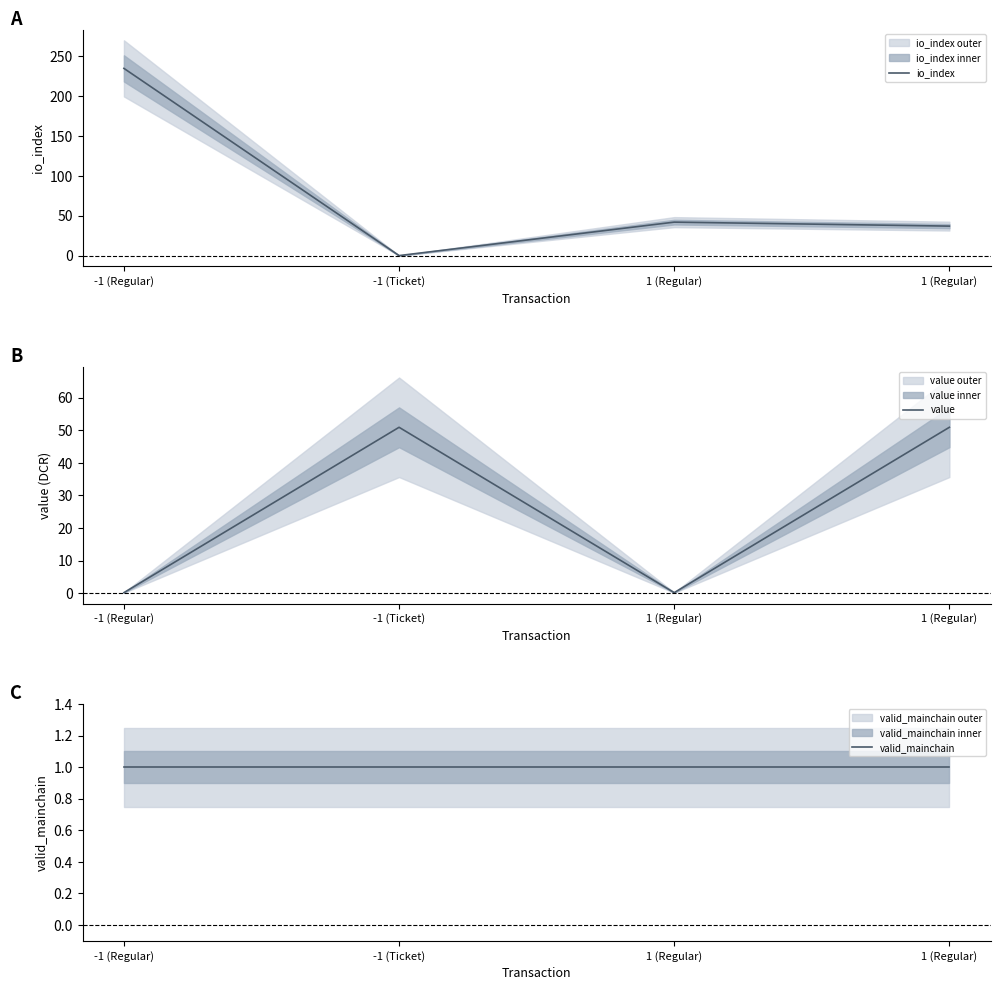

What is the sum of all valid_mainchain values?

4.0